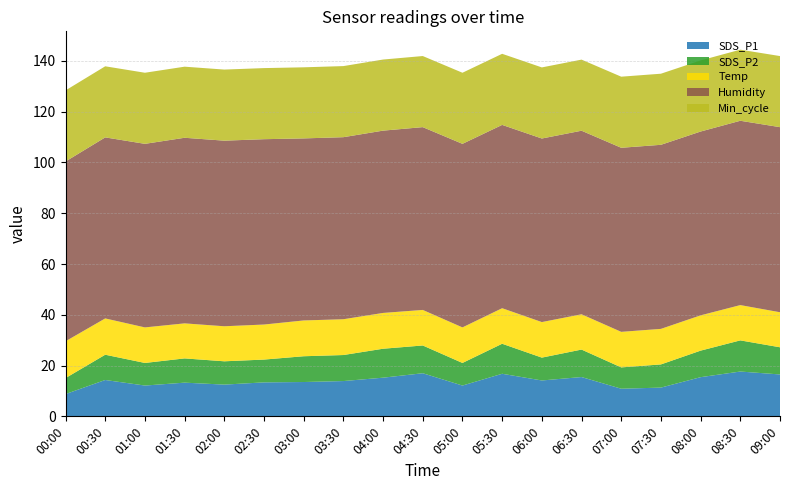

Reading left to right, list all the values displayed in this chart.

SDS_P1: 8.8	14.3	12.1	13.3	12.5	13.4	13.5	13.9	15.2	17.0	12.1	16.8	14.1	15.5	10.9	11.3	15.4	17.6	16.5
SDS_P2: 6.3	9.9	8.9	9.6	9.2	9.0	10.2	10.2	11.4	10.9	8.9	11.8	9.0	10.8	8.4	9.1	10.4	12.3	10.7
Temp: 14.5	14.3	14.0	13.8	13.8	13.8	14.1	14.1	14.1	14.0	14.0	14.0	14.0	13.9	14.0	14.0	13.9	13.9	13.8
Humidity: 70.8	71.3	72.3	73.1	73.1	73.0	71.7	71.7	71.8	72.0	72.3	72.2	72.3	72.3	72.5	72.5	72.4	72.6	72.9
Min_cycle: 28.0	28.0	28.0	28.0	28.0	28.0	28.0	28.0	28.0	28.0	28.0	28.0	28.0	28.0	28.0	28.0	28.0	28.0	28.0